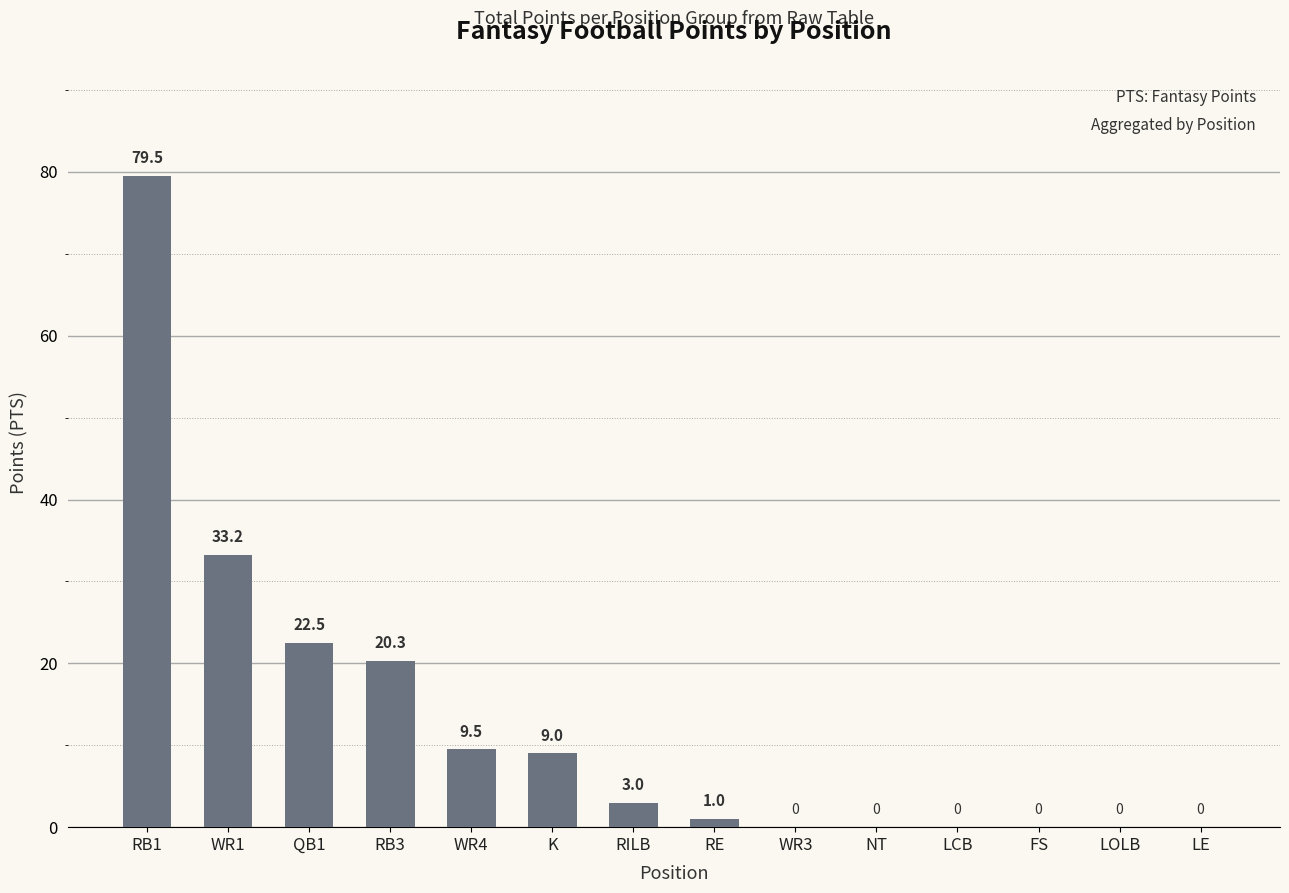

How many positive values are there?

8